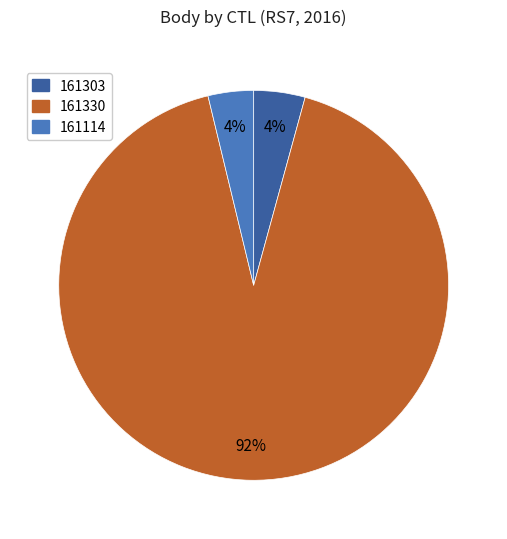

To the nearest percent, what is the average slice percentage?

33%